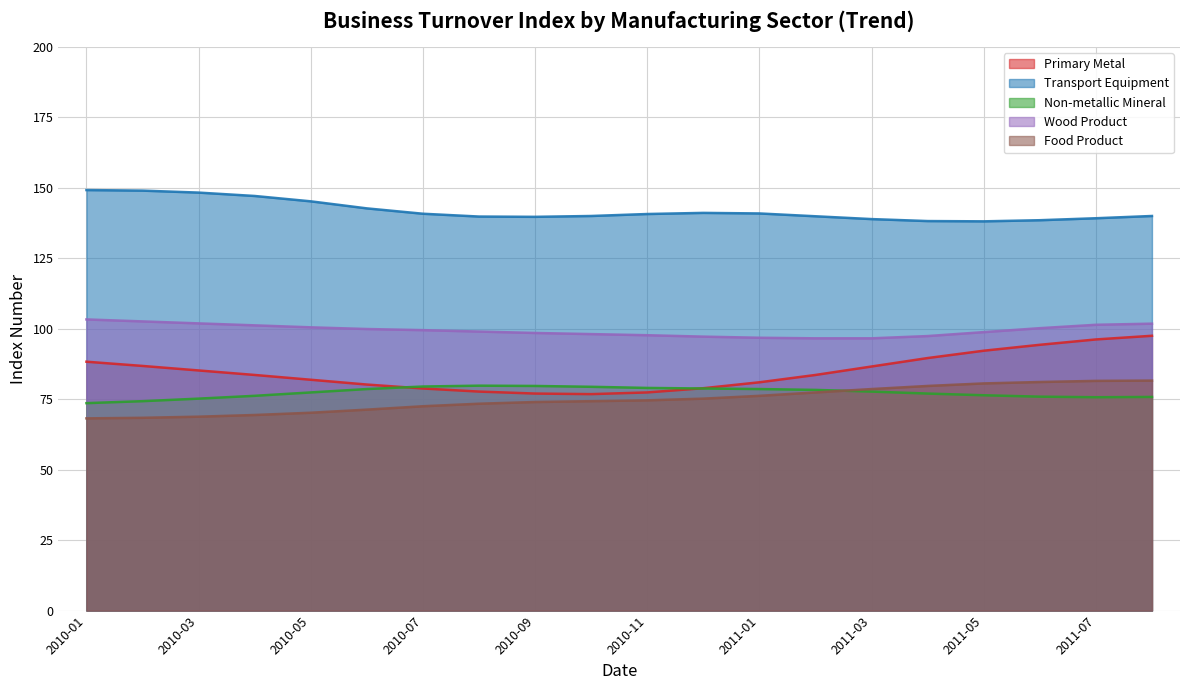

The Non-metallic Mineral series shows 79.5 at 2010-07. True or false?

True